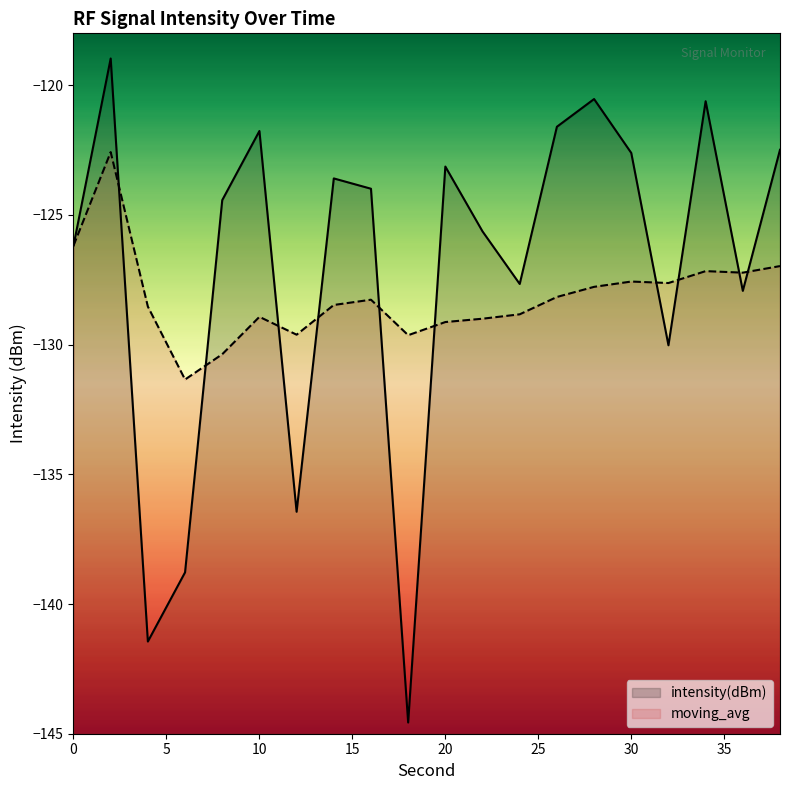

At which category is the sum across all series the highest?

2